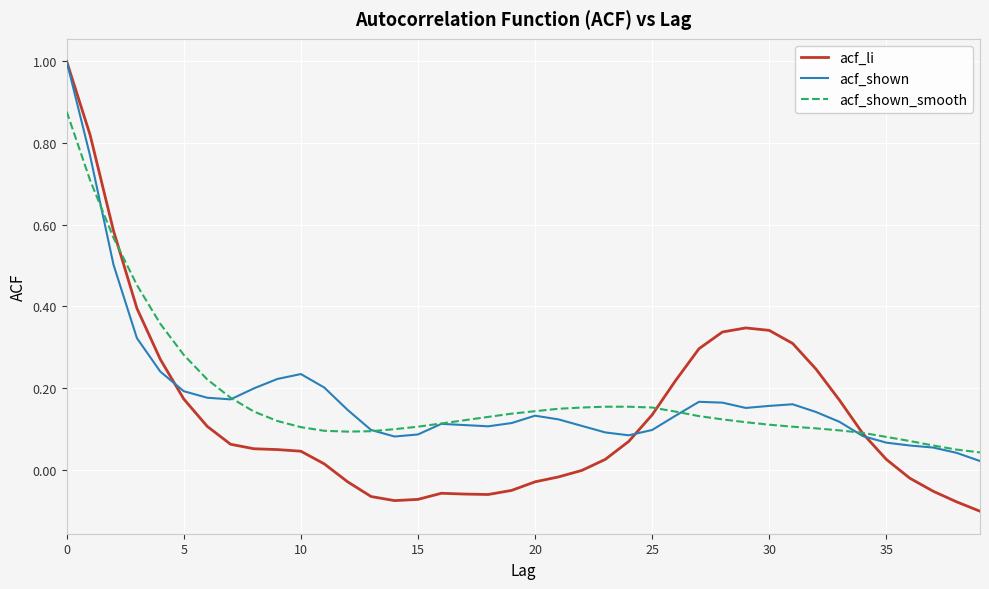

Which series has the widest spread of values?

acf_li